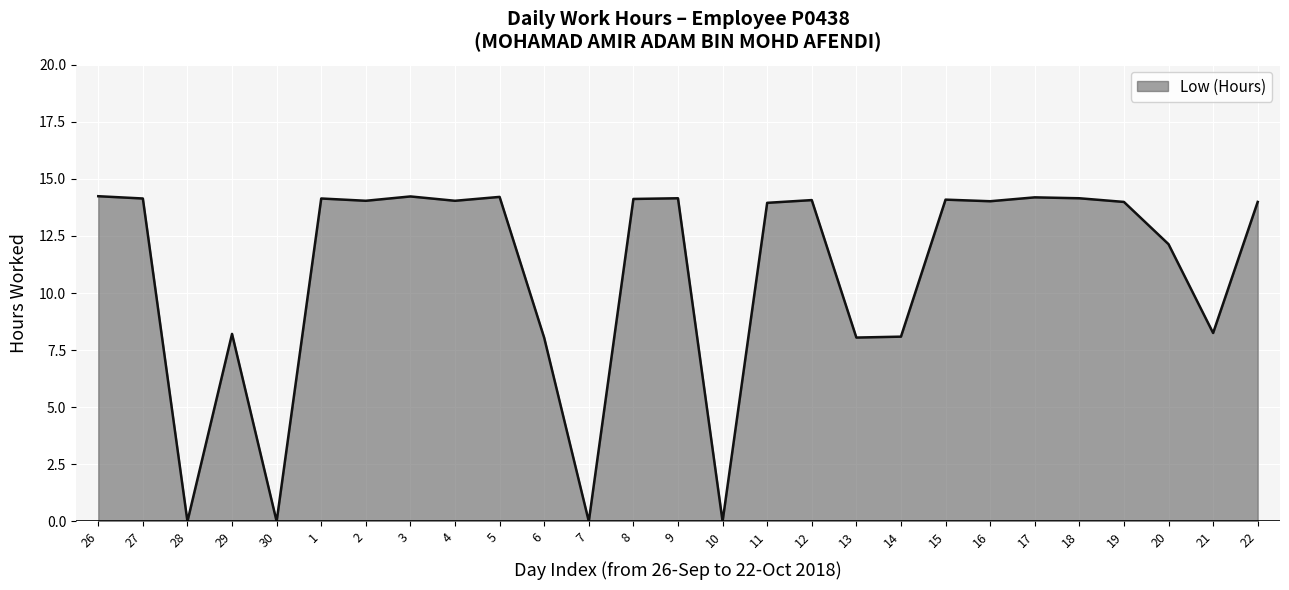

Is it true that the value at 17 is 4.9?

False